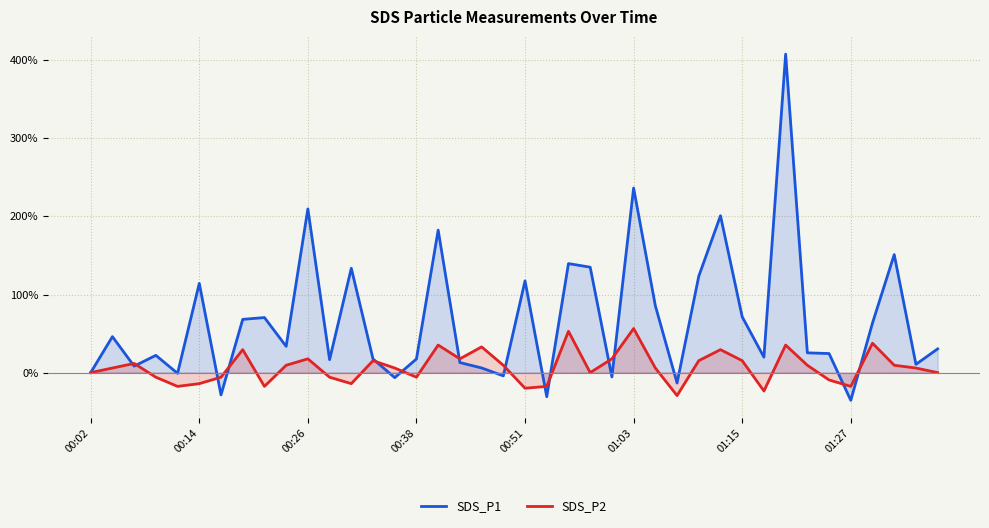

How many data points in SDS_P2 are less than 5?

17